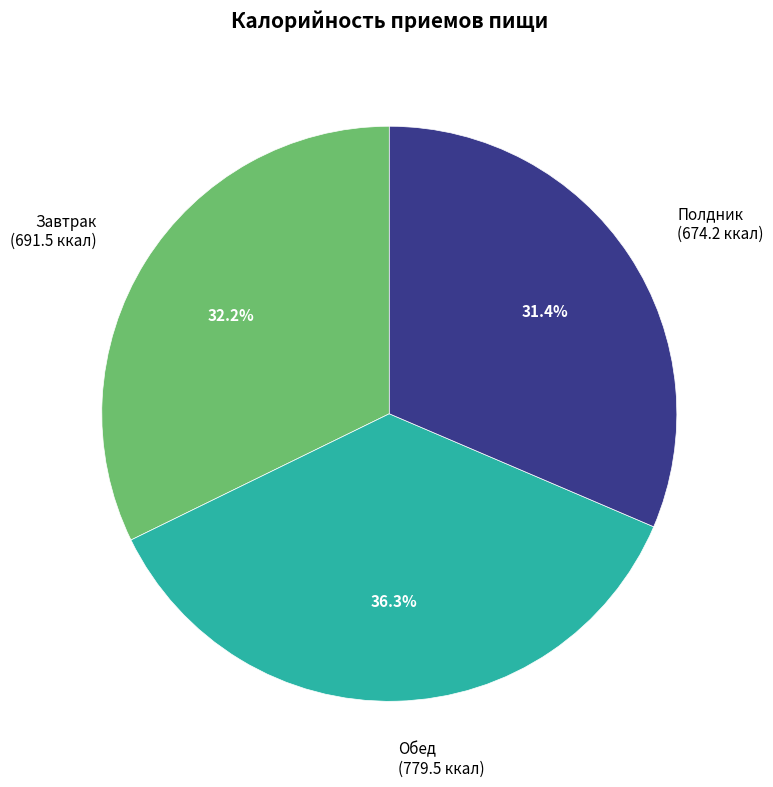

Is there any slice that represents more than half of the pie?

No